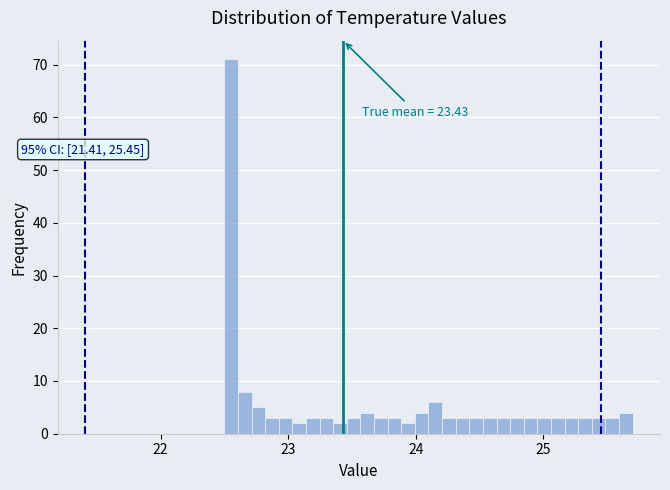

Around what value on the x-axis is the tallest bar? Give the approximate position of its centre, as read against the axis.

22.6